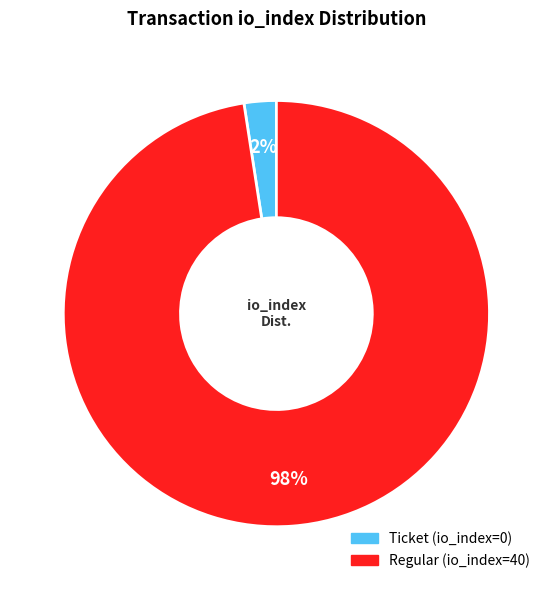

Does any single category account for the majority?

Yes